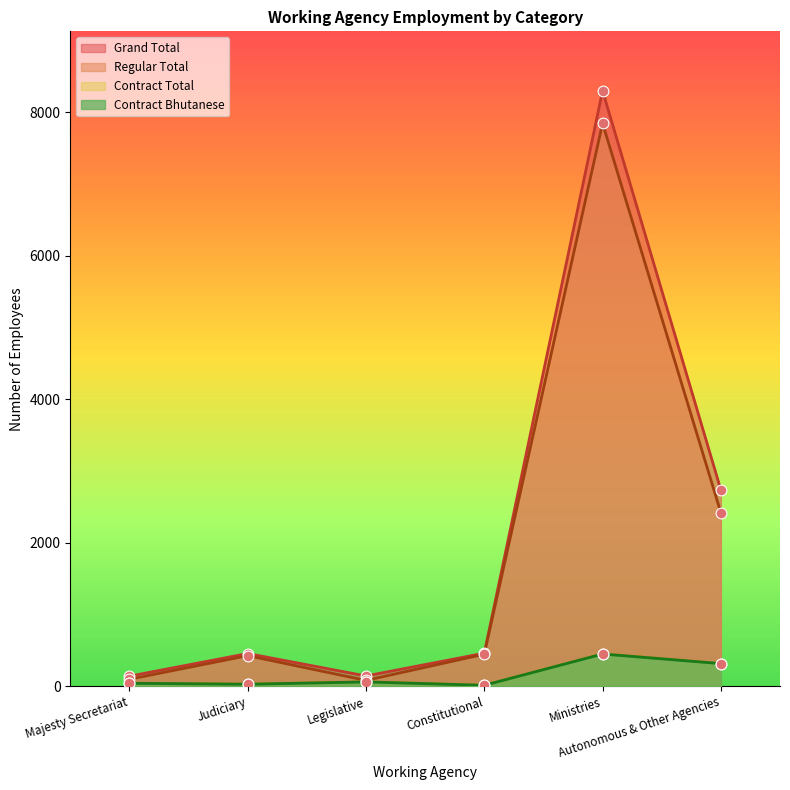

What is the total value across all series at Autonomous & Other Agencies?

5795